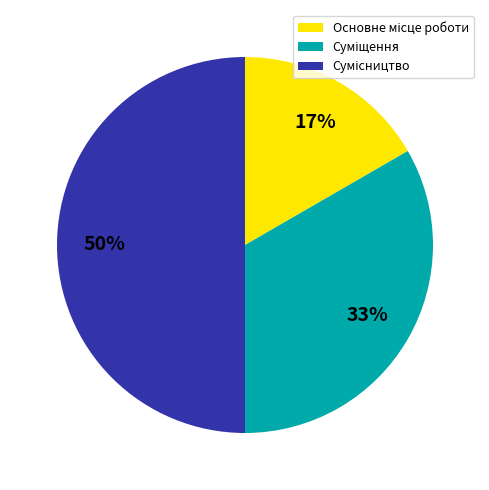

To the nearest percent, what is the average slice percentage?

33%